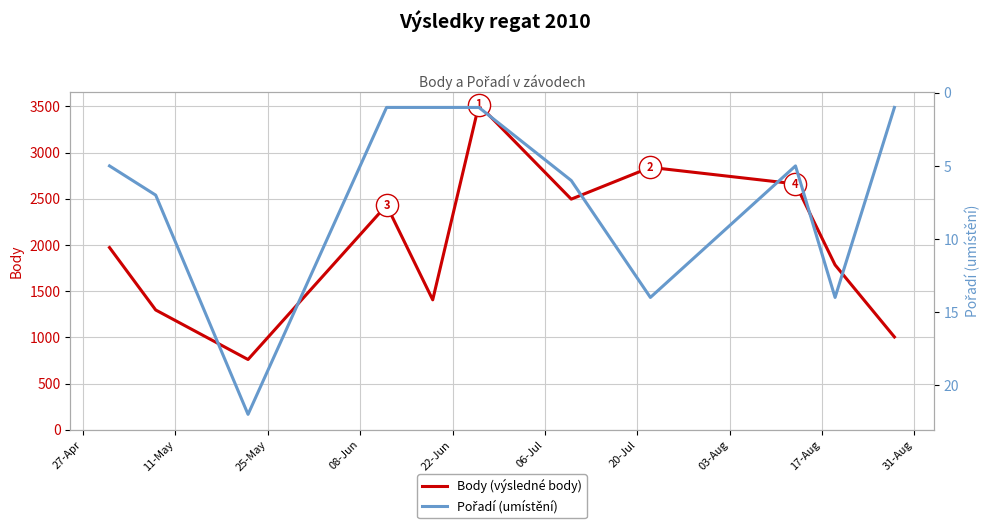

What is the sum of all Pořadí (umístění) values?

77